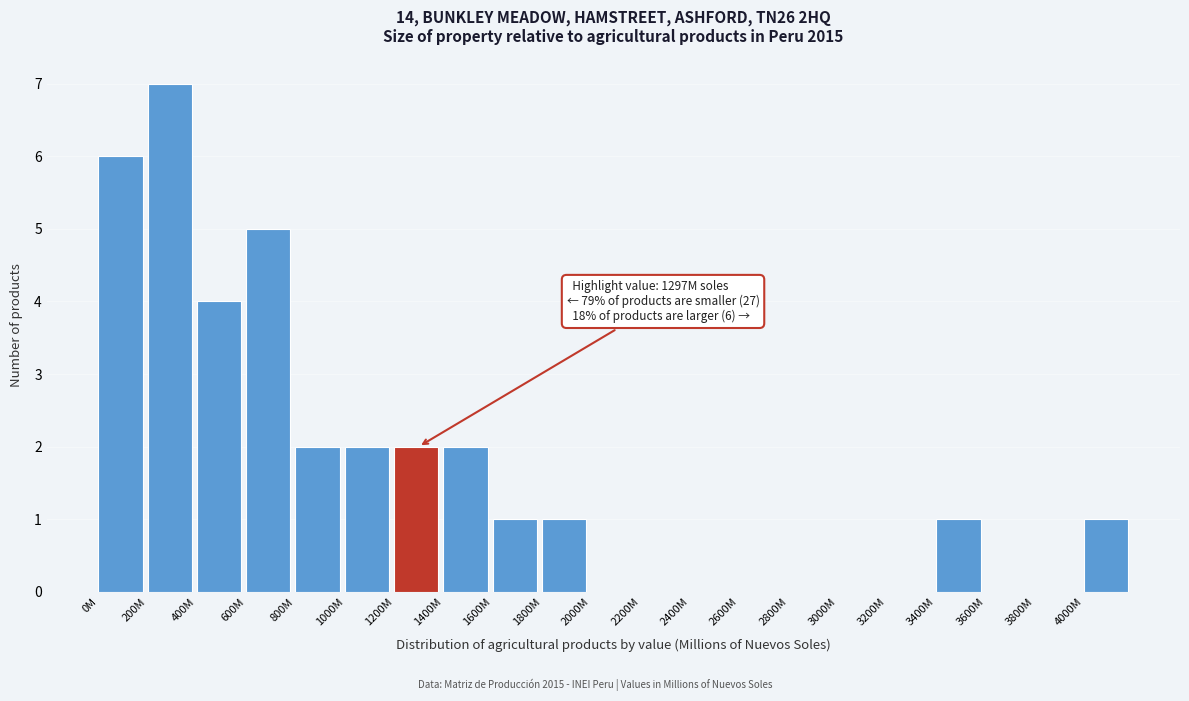

Reading left to right, what are all the values shown in this chart?

0M=6	200M=7	400M=4	600M=5	800M=2	1000M=2	1200M=2	1400M=2	1600M=1	1800M=1	2000M=0	2200M=0	2400M=0	2600M=0	2800M=0	3000M=0	3200M=0	3400M=1	3600M=0	3800M=0	4000M=1